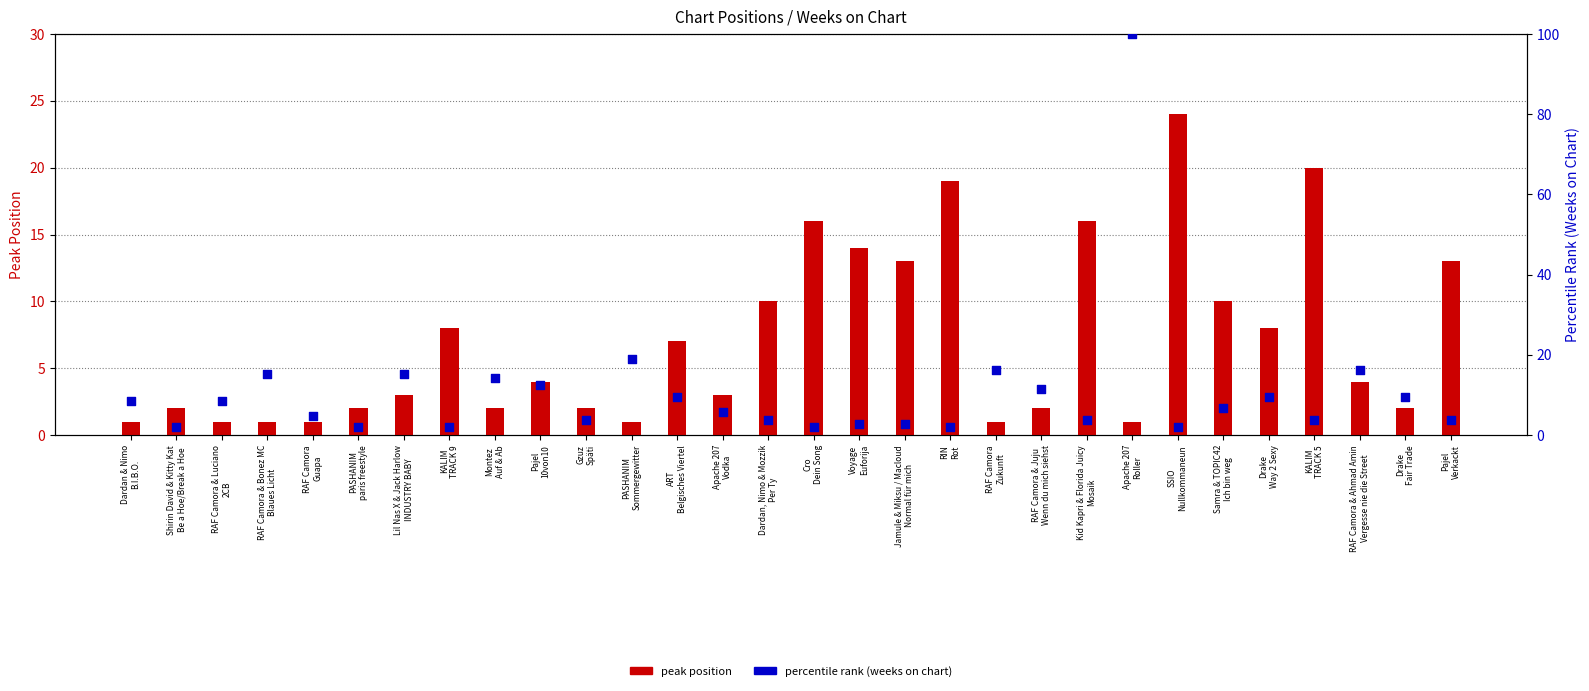

Which series has the largest Y range (max minus min)?

percentile rank (weeks on chart)